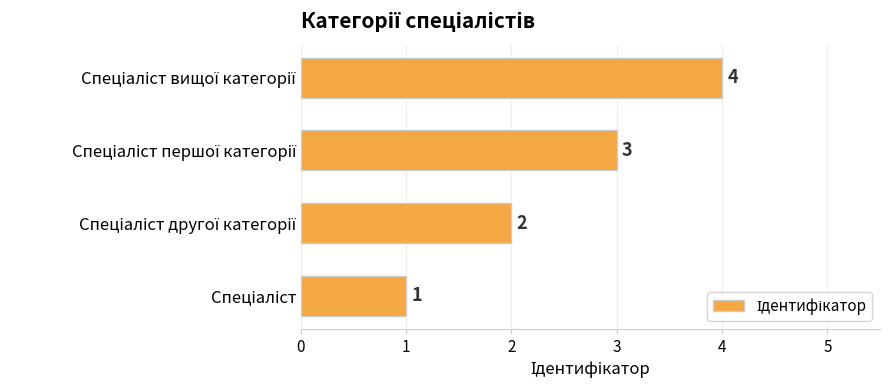

What is the sum of all values?

10